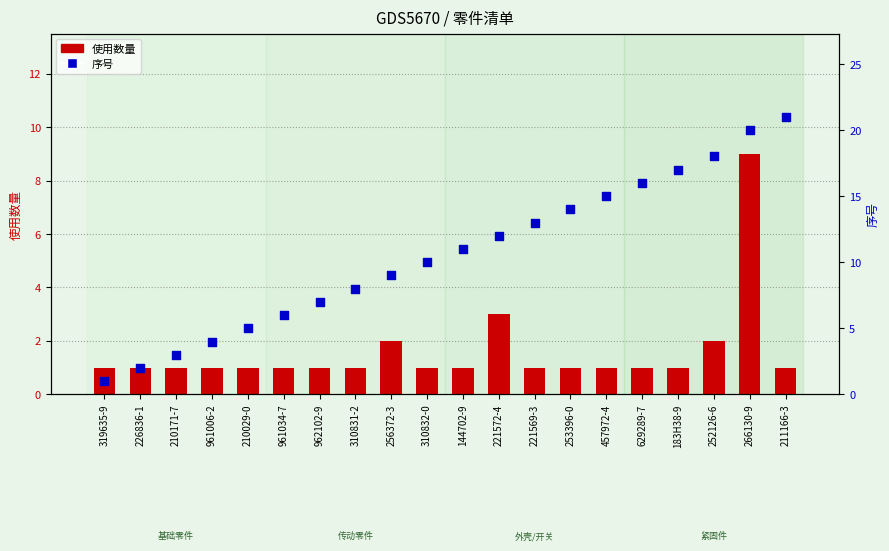

Which series contains the highest Y value?

序号